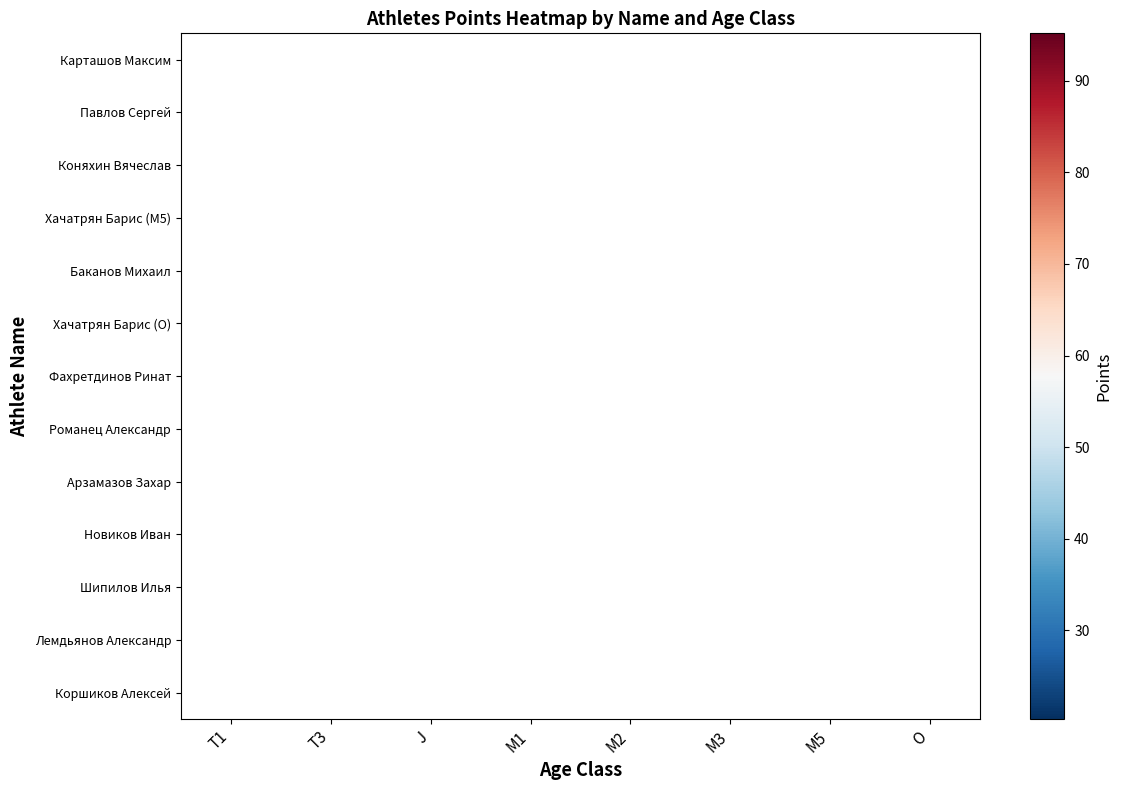

Which category has the lowest value across all series?

T1